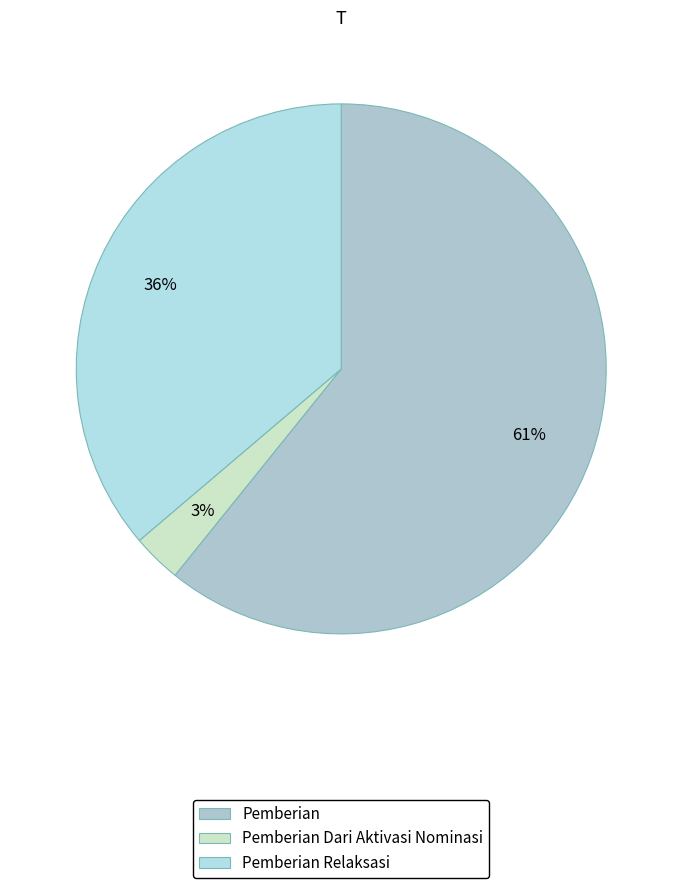

Which category has the biggest portion of the pie?

Pemberian